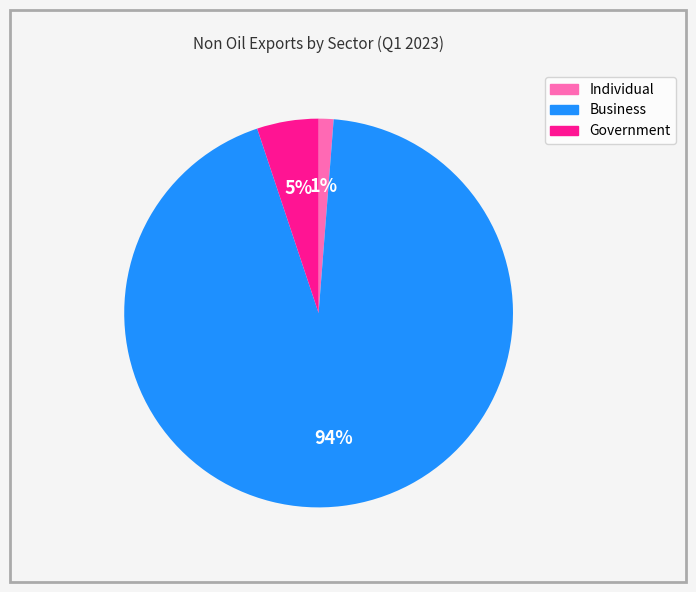

Which has a higher value, Government or Individual?

Government